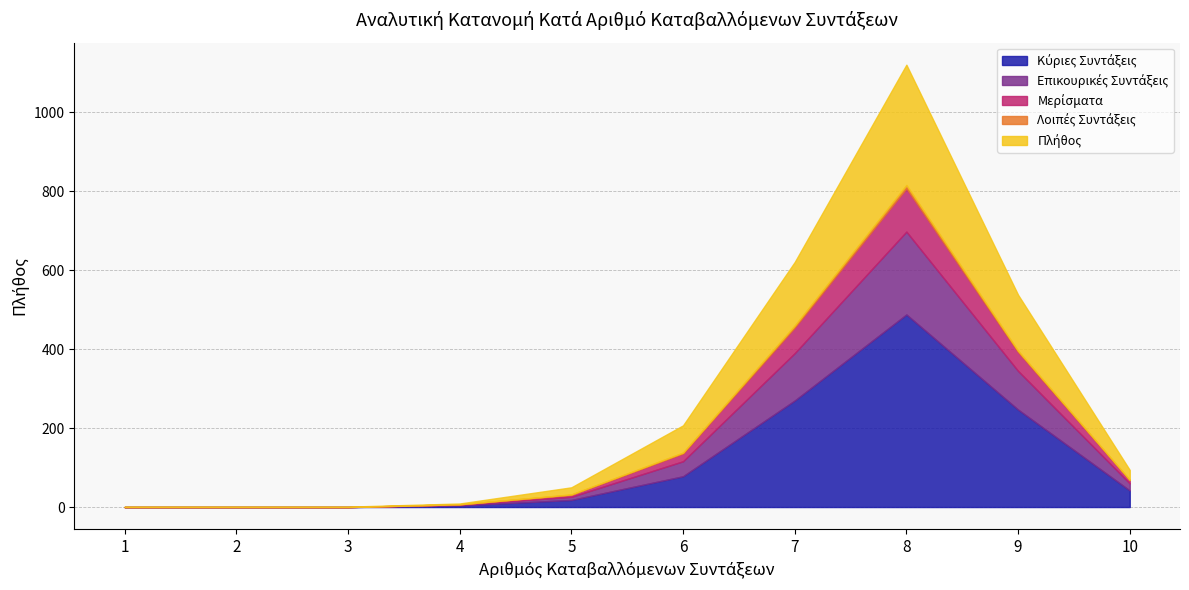

What is the spread (max minus min) of values at 9?

244